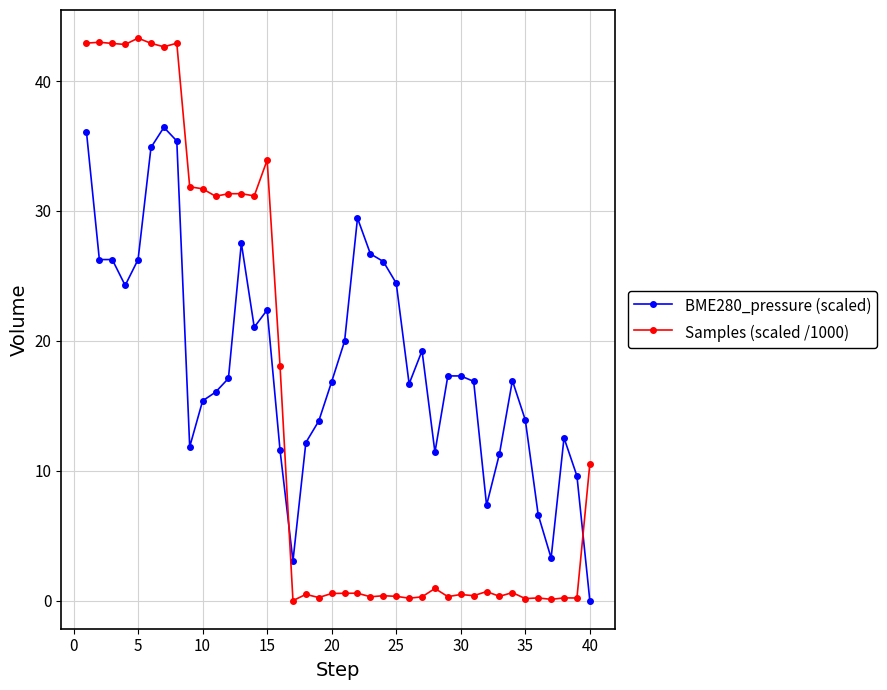

What is the value of the BME280_pressure (scaled) point at the 7th from the left?

36.4